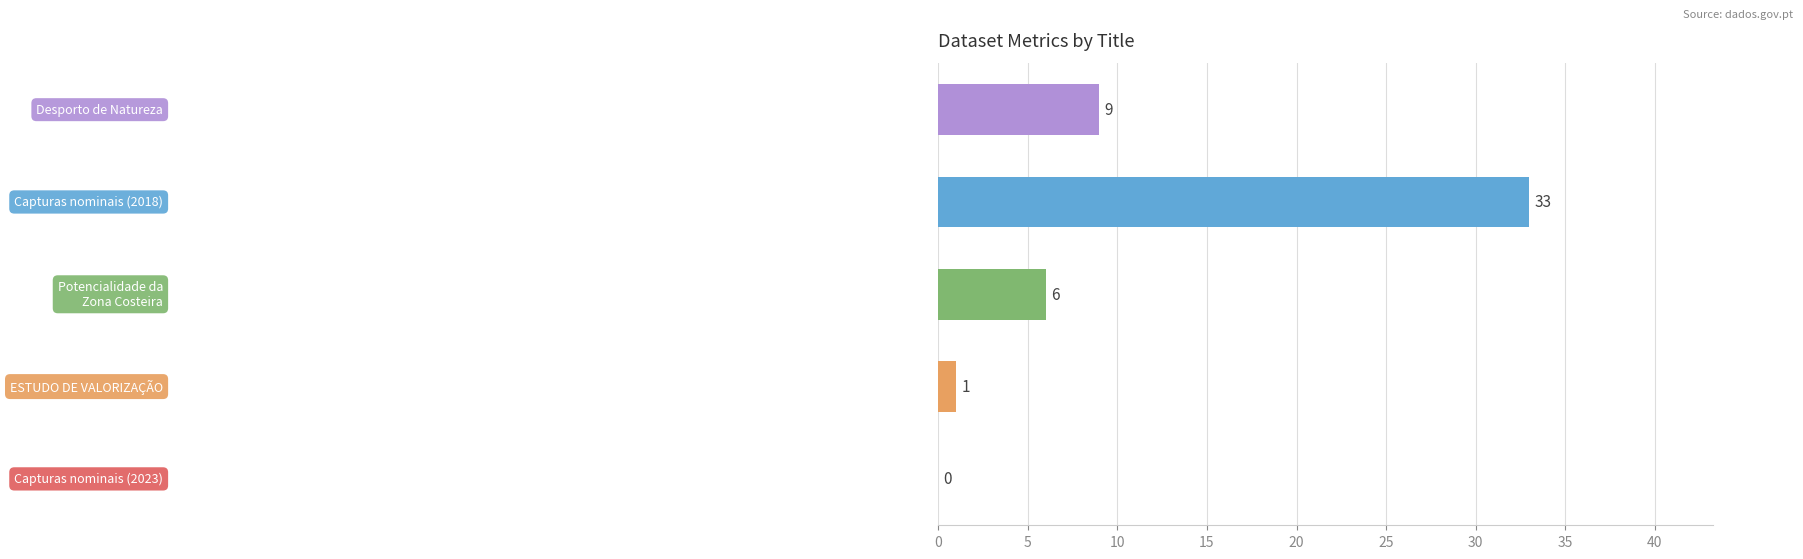

What is the sum of all values?

49